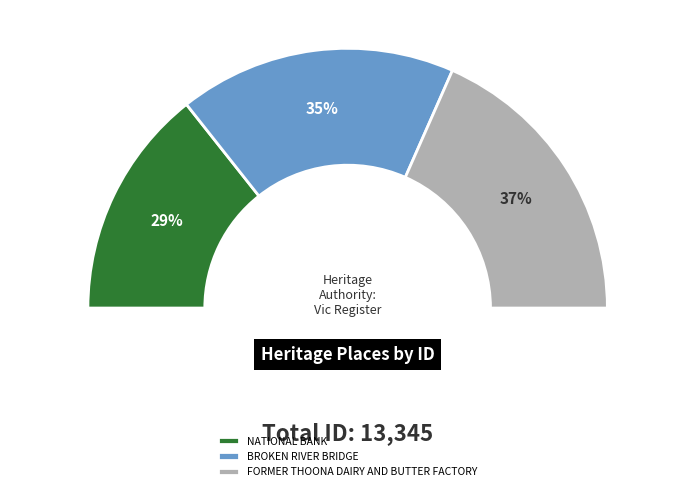

How many slices are in this pie chart?

3